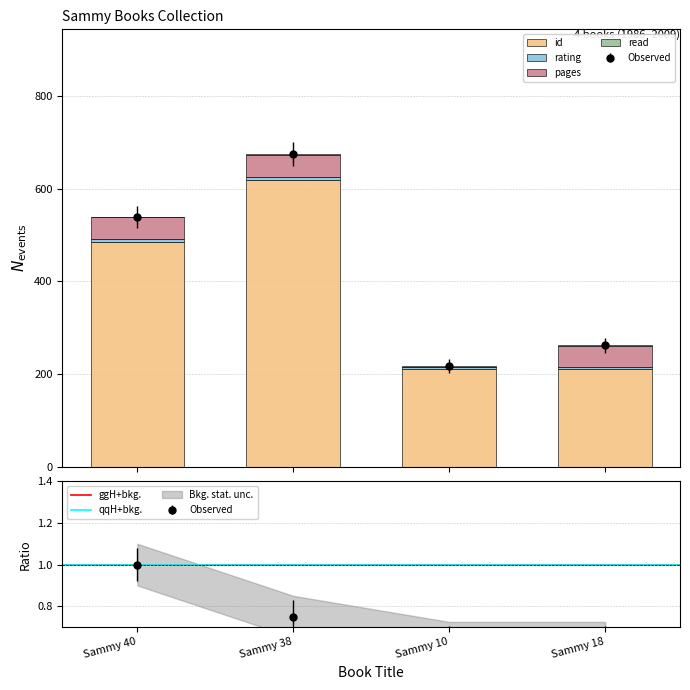

The rating series shows 5 at Sammy 10. True or false?

True